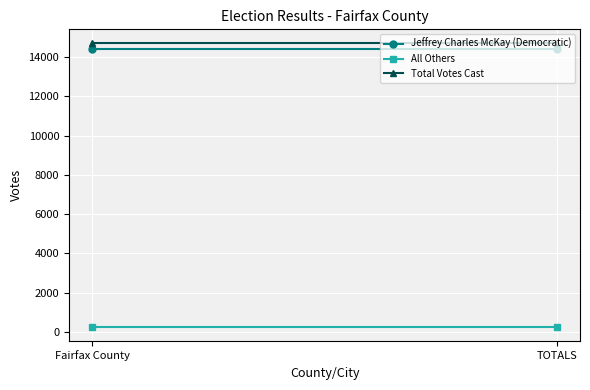

What is the minimum value for Jeffrey Charles McKay (Democratic)?

14425